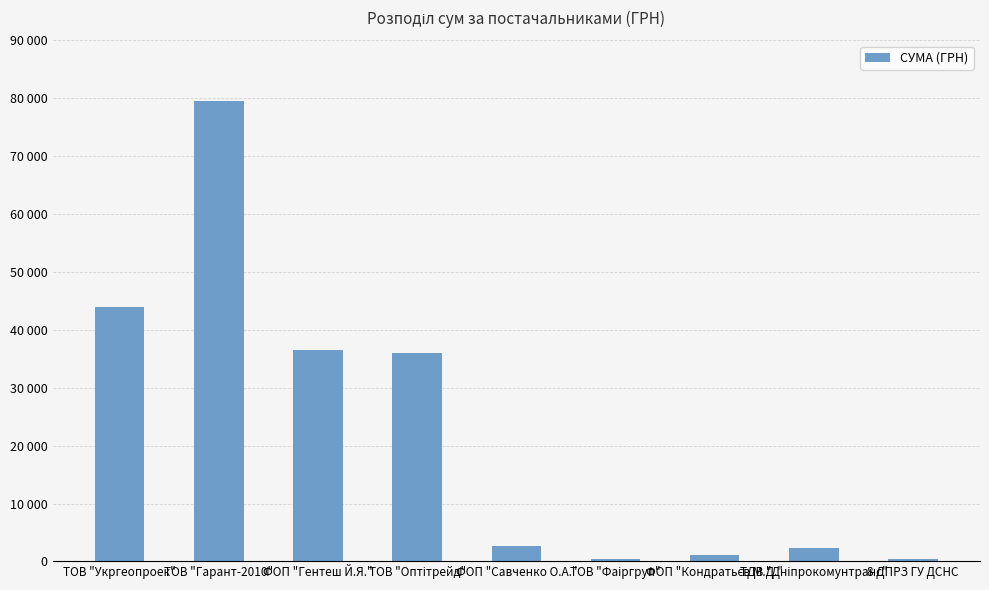

Rank the categories by value from highest to lowest.

ТОВ "Гарант-2010", ТОВ "Укргеопроек", ФОП "Гентеш Й.Я.", ТОВ "Оптітрейд", ФОП "Савченко О.А.", ТДВ "Дніпрокомунтранс", ФОП "Кондратьєв М.Д.", ТОВ "Фаіргруп", 8 ДПРЗ ГУ ДСНС